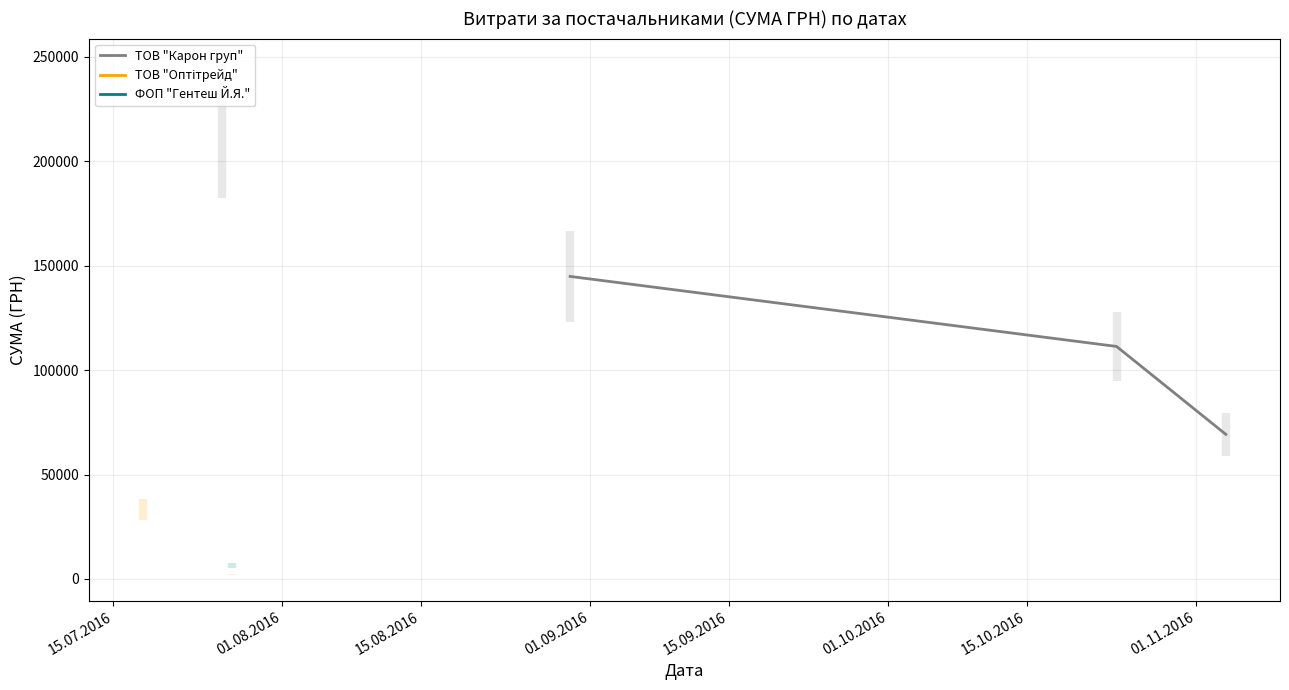

Is this an area chart (filled region under the line)?

No